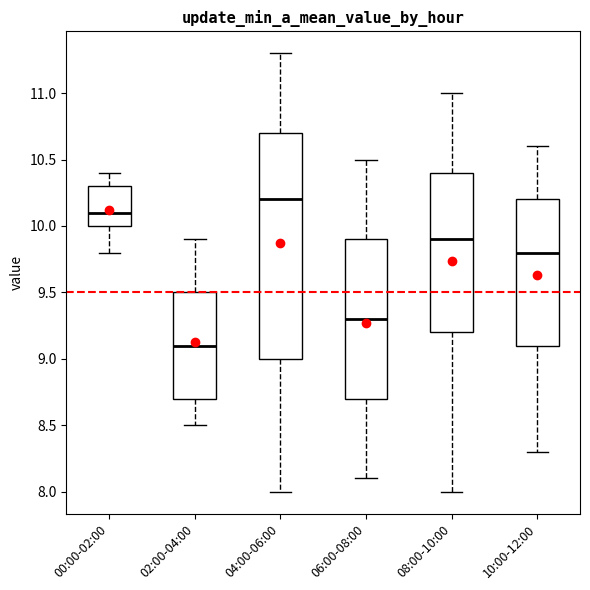

Which box's median line is the highest?

04:00-06:00